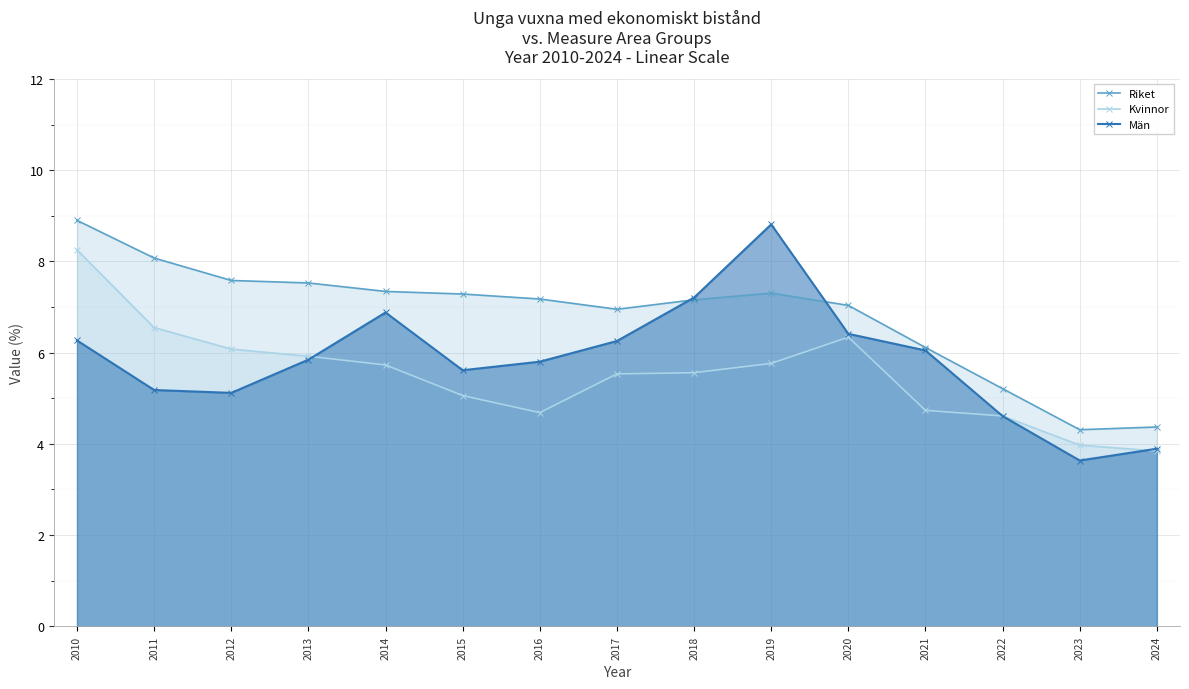

The Riket series shows 11.2 at 2016. True or false?

False